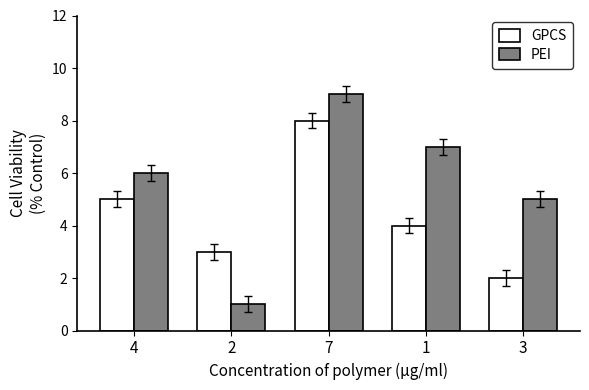

At which label is GPCS closest to 5?

4